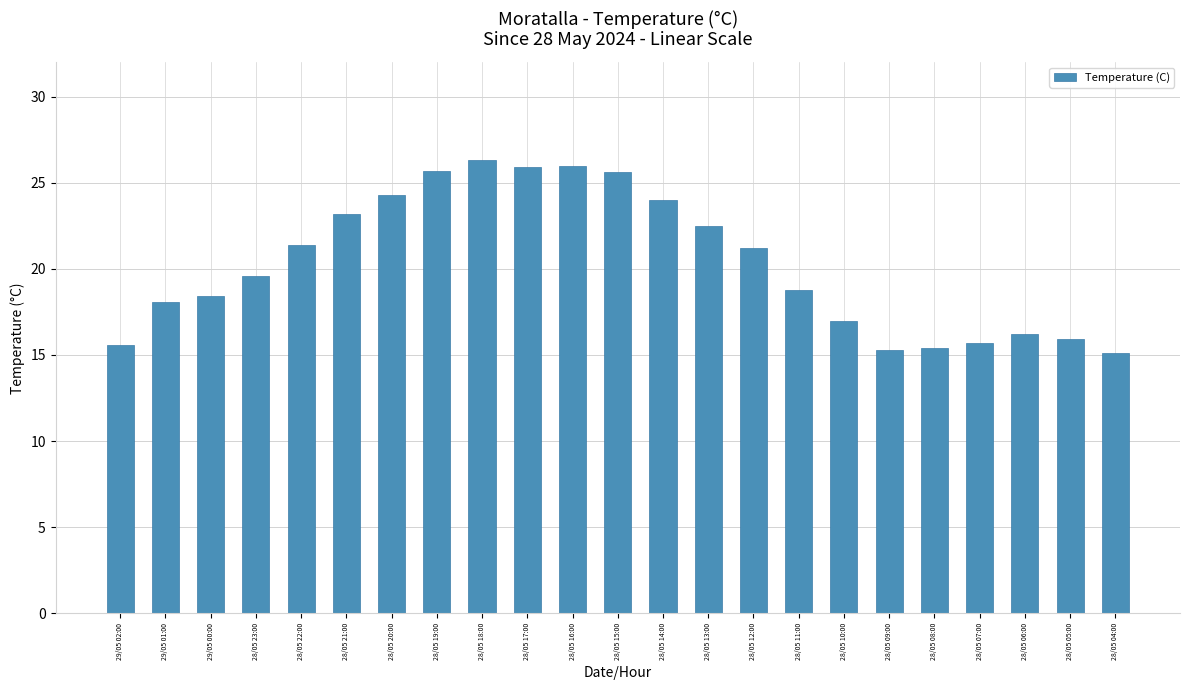

The chart shows a value of 15.9 at 28/05 05:00. True or false?

True